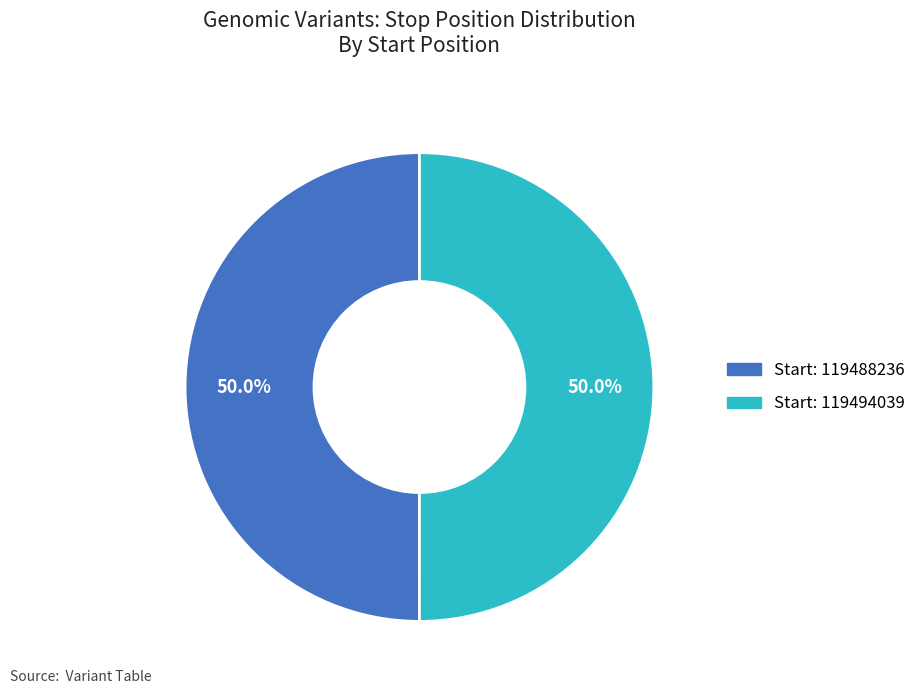

How many segments does this pie chart have?

2